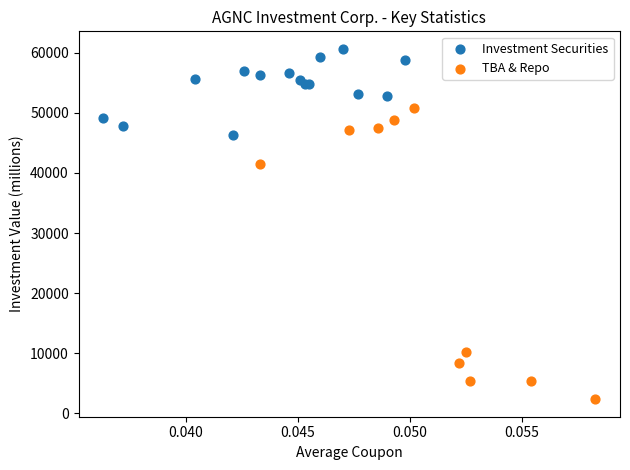

Which series reaches the maximum Y coordinate?

Investment Securities